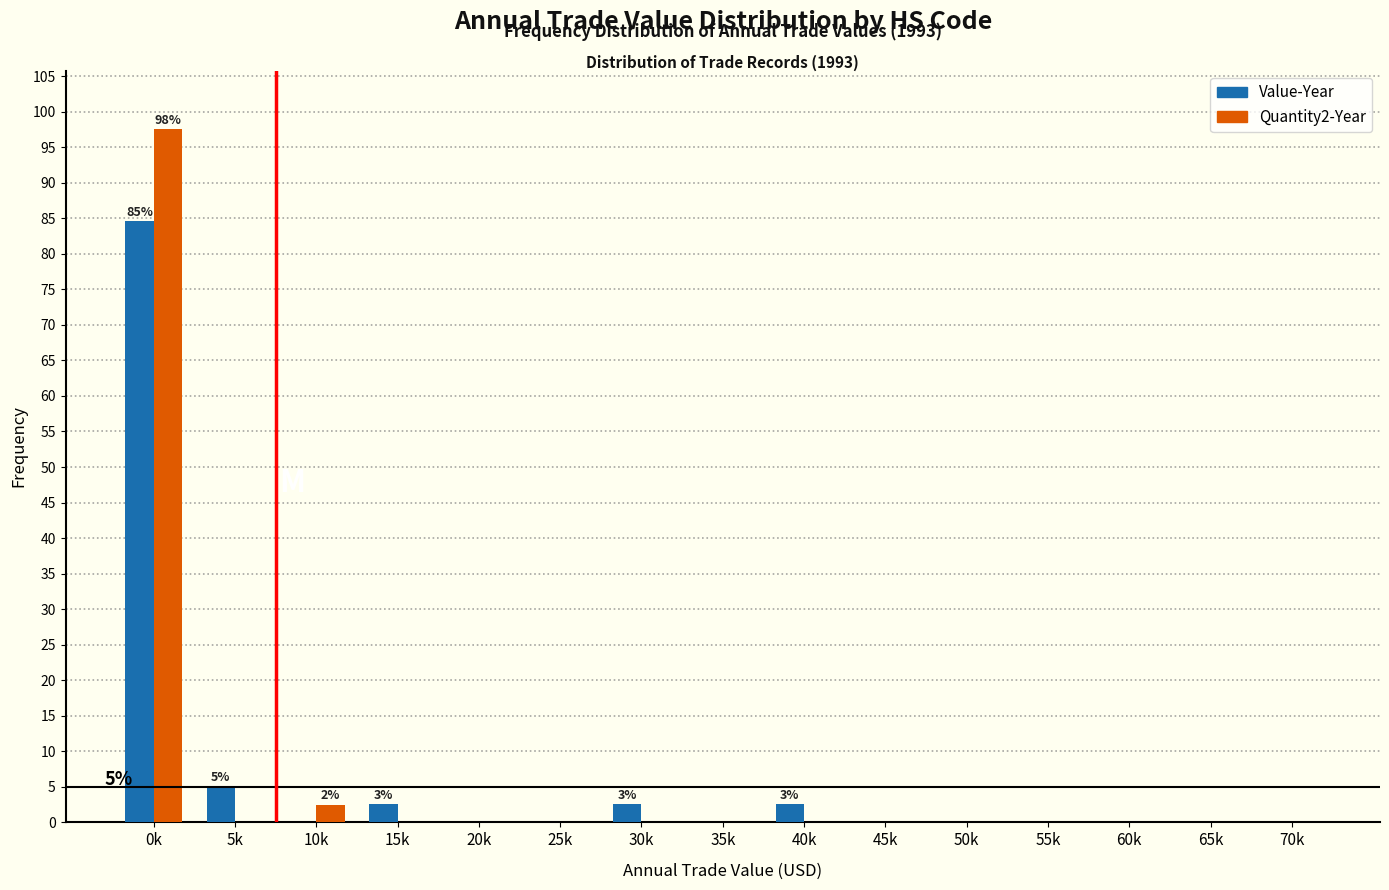

Reading left to right, what are all the values shown in this chart?

Value-Year: 0k=84.6	5k=5.1	10k=0.0	15k=2.6	20k=0.0	25k=0.0	30k=2.6	35k=0.0	40k=2.6	45k=0.0	50k=0.0	55k=0.0	60k=0.0	65k=0.0	70k=0.0
Quantity2-Year: 0k=97.5	5k=0.0	10k=2.5	15k=0.0	20k=0.0	25k=0.0	30k=0.0	35k=0.0	40k=0.0	45k=0.0	50k=0.0	55k=0.0	60k=0.0	65k=0.0	70k=0.0